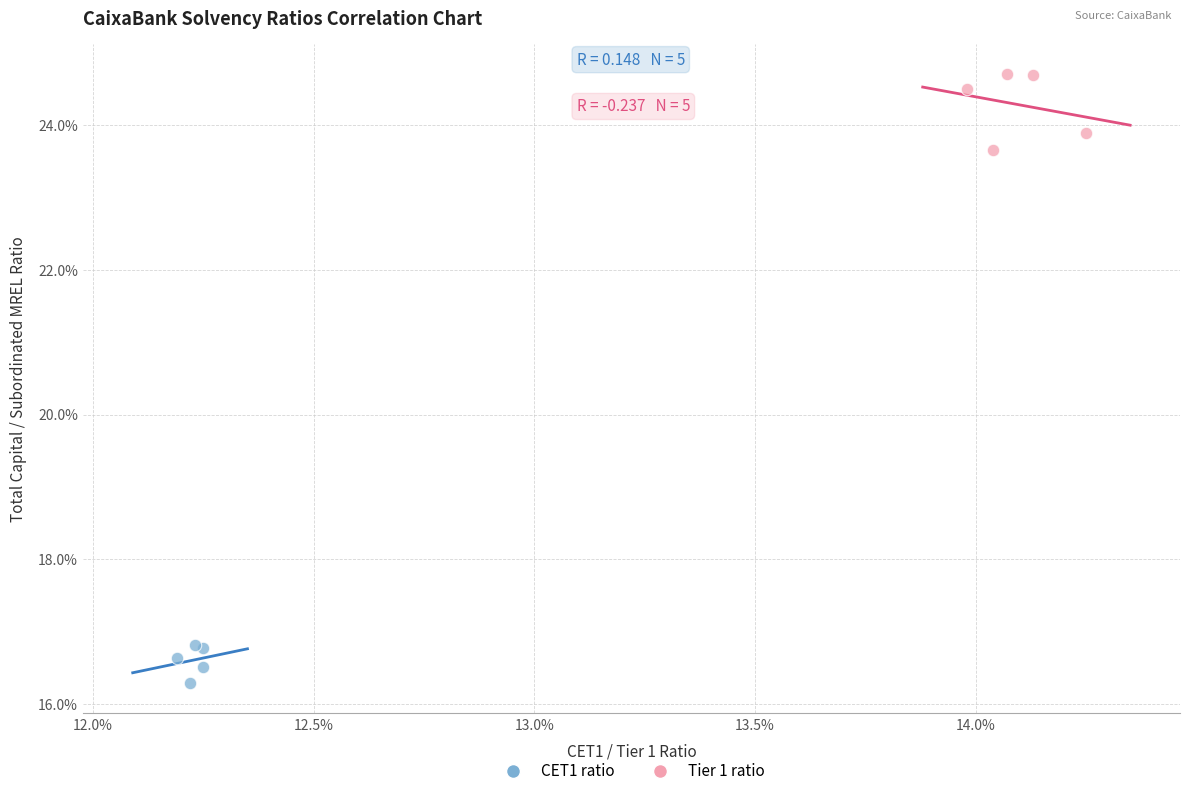

Which series has the widest spread of Y values?

Tier 1 ratio